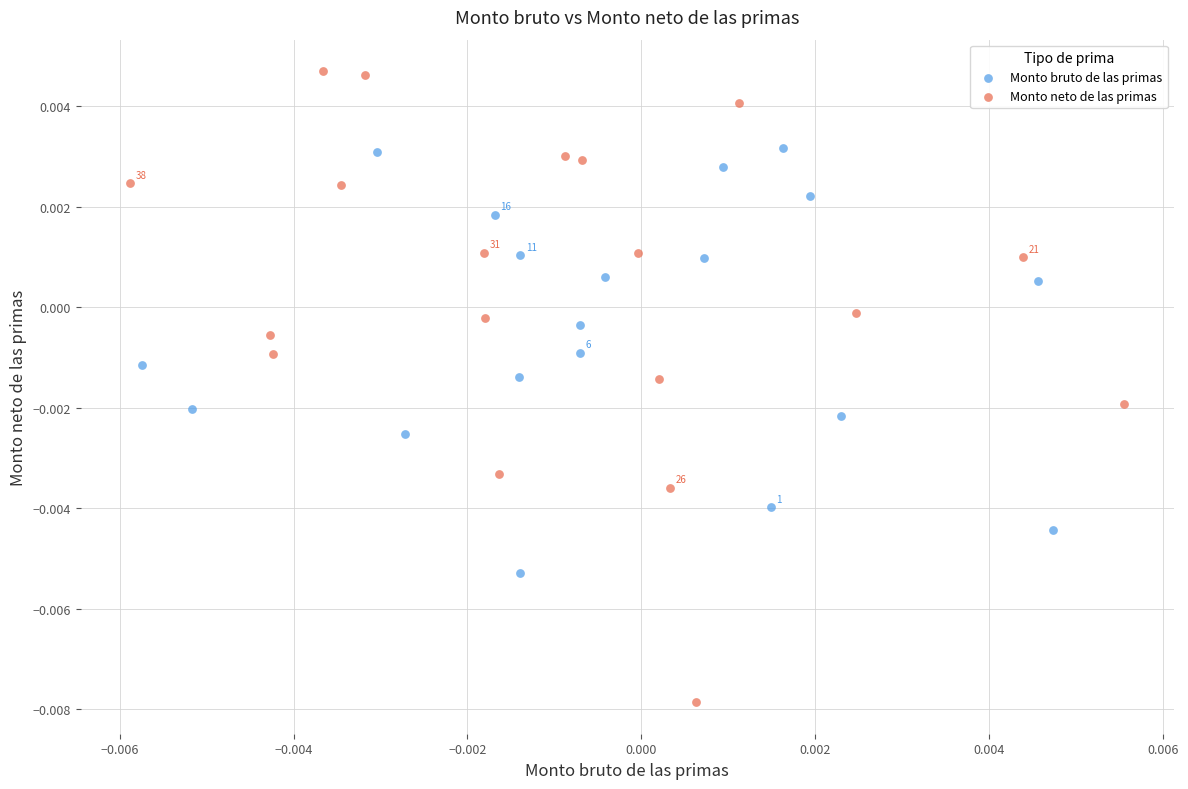

Which series contains the highest Y value?

Monto neto de las primas